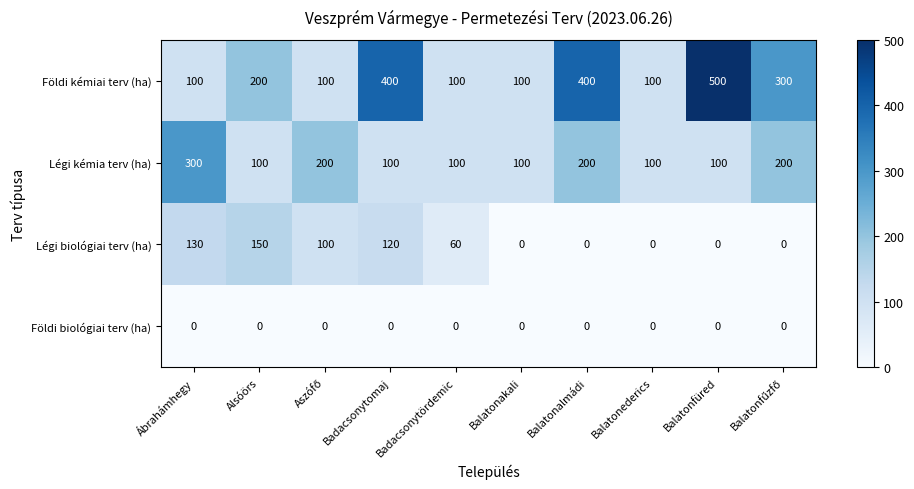

Is it true that Földi biológiai terv (ha) equals 0 at Balatonakali?

True